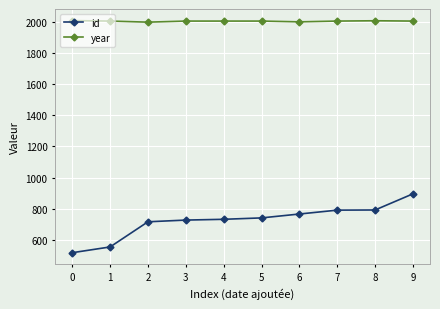

Does the chart display data point markers on the line(s)?

Yes